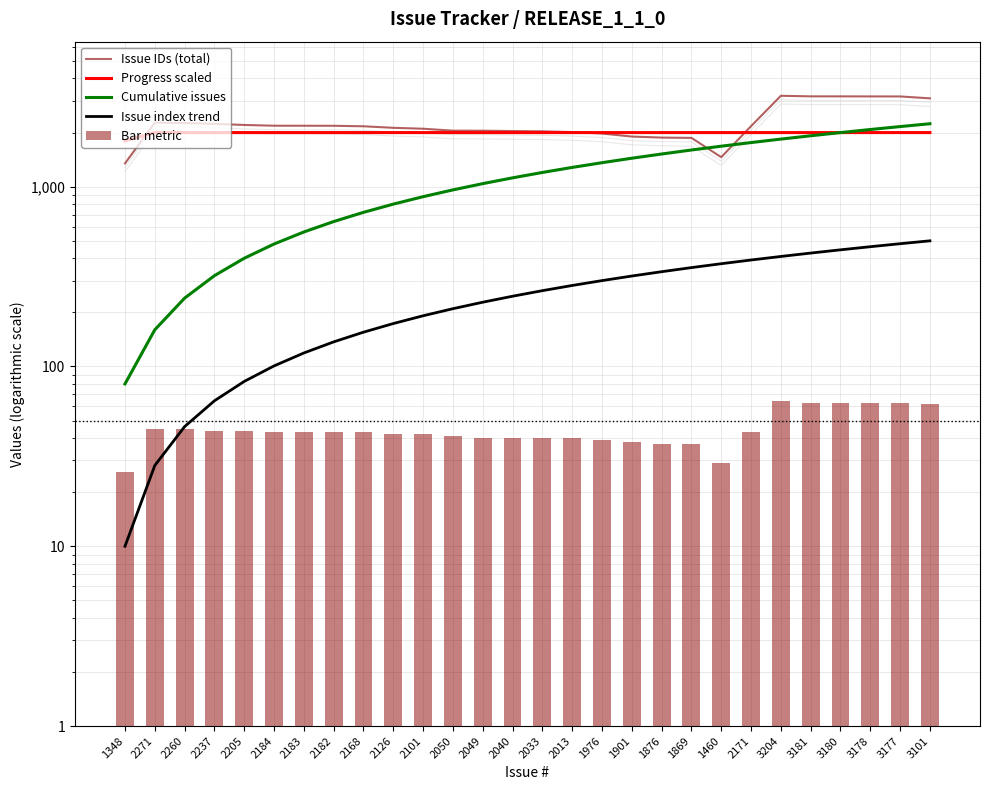

Reading left to right, extract all data points from this chart.

Issue IDs (total): 1348=1348.0	2271=2271.0	2260=2260.0	2237=2237.0	2205=2205.0	2184=2184.0	2183=2183.0	2182=2182.0	2168=2168.0	2126=2126.0	2101=2101.0	2050=2050.0	2049=2049.0	2040=2040.0	2033=2033.0	2013=2013.0	1976=1976.0	1901=1901.0	1876=1876.0	1869=1869.0	1460=1460.0	2171=2171.0	3204=3204.0	3181=3181.0	3180=3180.0	3178=3178.0	3177=3177.0	3101=3101.0
Progress scaled: 1348=1800.0	2271=2000.0	2260=2000.0	2237=2000.0	2205=2000.0	2184=2000.0	2183=2000.0	2182=2000.0	2168=2000.0	2126=2000.0	2101=2000.0	2050=2000.0	2049=2000.0	2040=2000.0	2033=2000.0	2013=2000.0	1976=2000.0	1901=2000.0	1876=2000.0	1869=2000.0	1460=2000.0	2171=2000.0	3204=2000.0	3181=2000.0	3180=2000.0	3178=2000.0	3177=2000.0	3101=2000.0
Cumulative issues: 1348=80.0	2271=160.0	2260=240.0	2237=320.0	2205=400.0	2184=480.0	2183=560.0	2182=640.0	2168=720.0	2126=800.0	2101=880.0	2050=960.0	2049=1040.0	2040=1120.0	2033=1200.0	2013=1280.0	1976=1360.0	1901=1440.0	1876=1520.0	1869=1600.0	1460=1680.0	2171=1760.0	3204=1840.0	3181=1920.0	3180=2000.0	3178=2080.0	3177=2160.0	3101=2240.0
Issue index trend: 1348=10.0	2271=28.1	2260=46.3	2237=64.4	2205=82.6	2184=100.7	2183=118.9	2182=137.0	2168=155.2	2126=173.3	2101=191.5	2050=209.6	2049=227.8	2040=245.9	2033=264.1	2013=282.2	1976=300.4	1901=318.5	1876=336.7	1869=354.8	1460=373.0	2171=391.1	3204=409.3	3181=427.4	3180=445.6	3178=463.7	3177=481.9	3101=500.0
Bar metric: 1348=26.0	2271=45.0	2260=45.0	2237=44.0	2205=44.0	2184=43.0	2183=43.0	2182=43.0	2168=43.0	2126=42.0	2101=42.0	2050=41.0	2049=40.0	2040=40.0	2033=40.0	2013=40.0	1976=39.0	1901=38.0	1876=37.0	1869=37.0	1460=29.0	2171=43.0	3204=64.0	3181=63.0	3180=63.0	3178=63.0	3177=63.0	3101=62.0